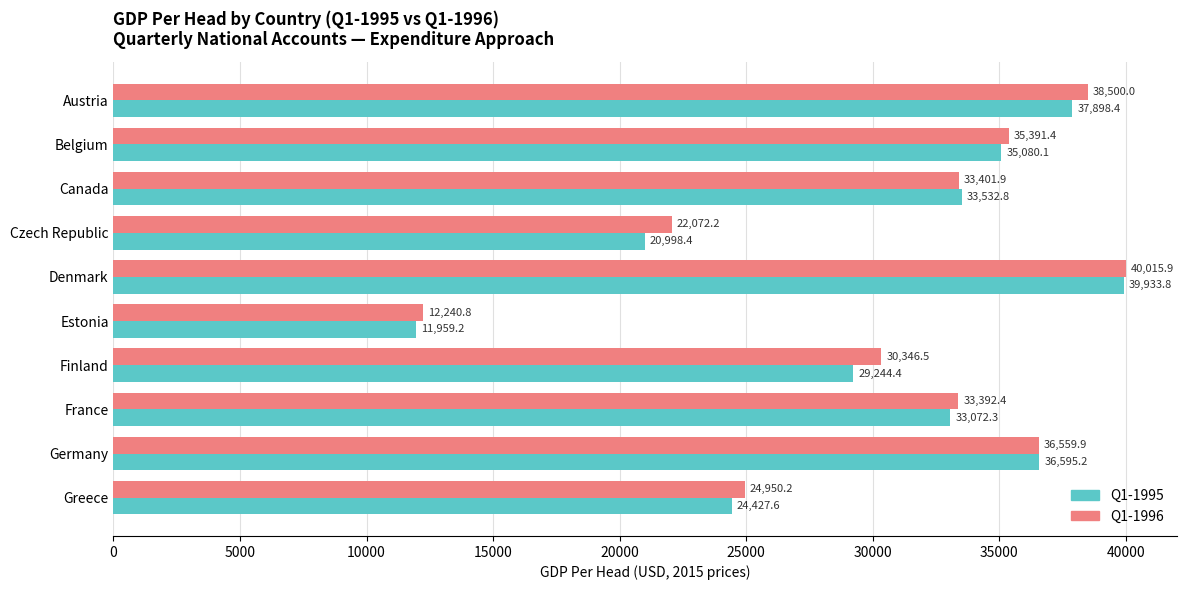

What is the total value across all series at France?

66464.7